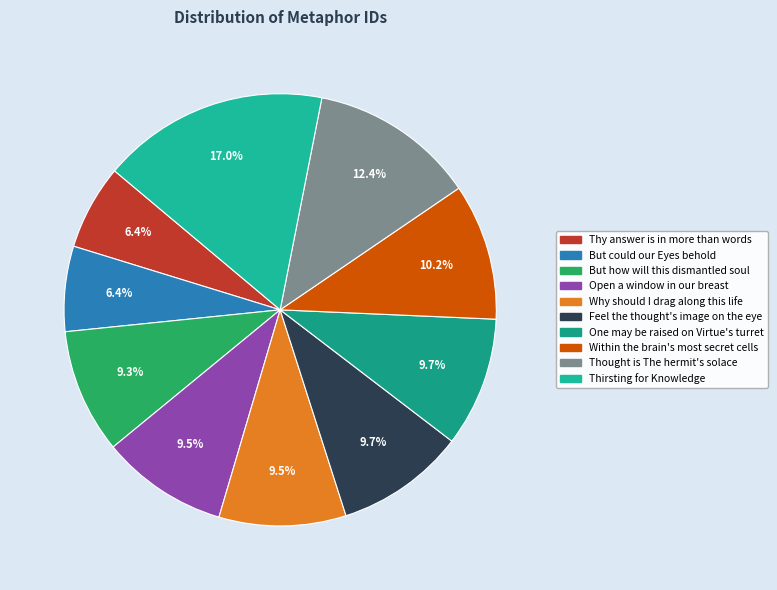

Which slice is the largest?

Thirsting for Knowledge